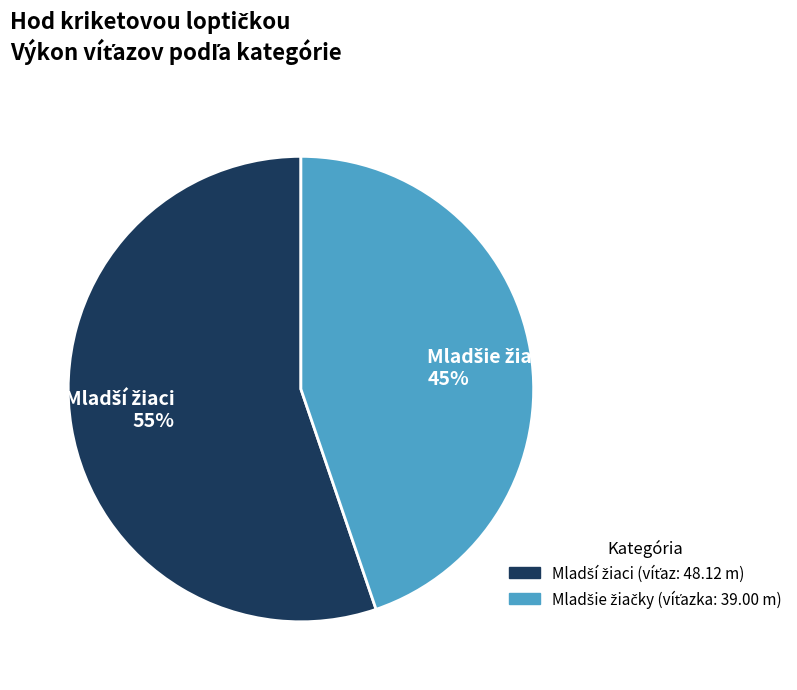

To the nearest percent, what is the average slice percentage?

50%